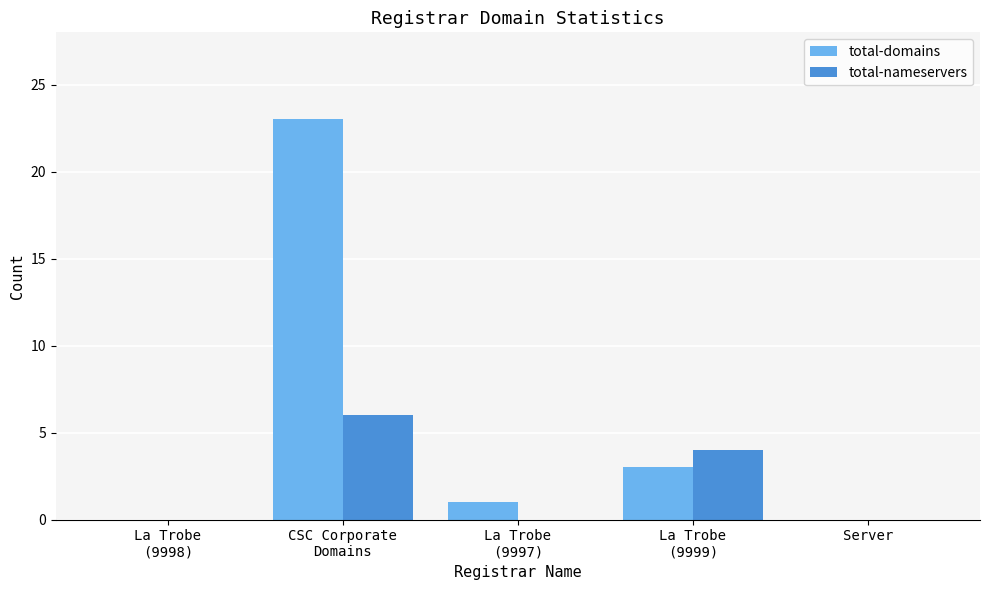

What is the highest value of the total-nameservers series?

6